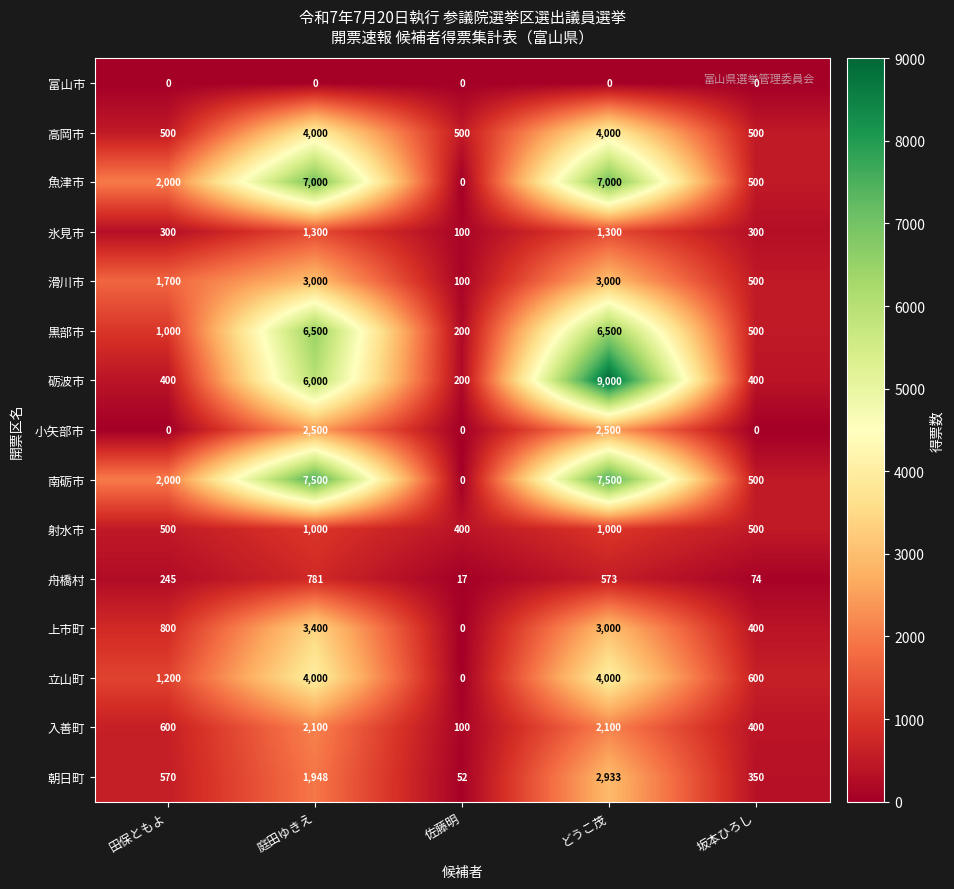

What is the sum of all 魚津市 values?

16500